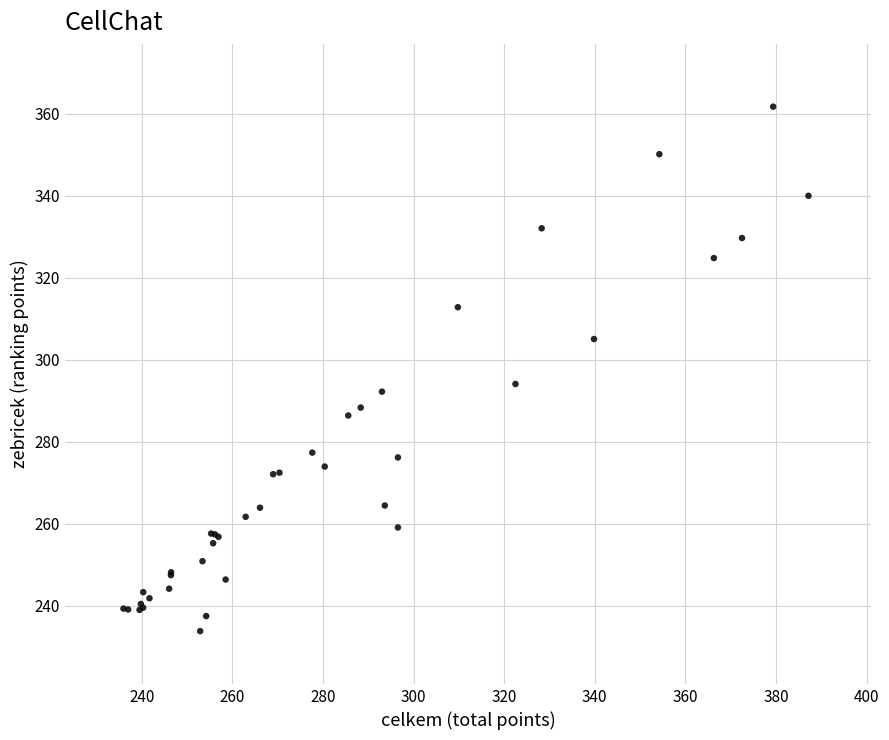

What Y value in the scatter plot is closest to 297?

294.1